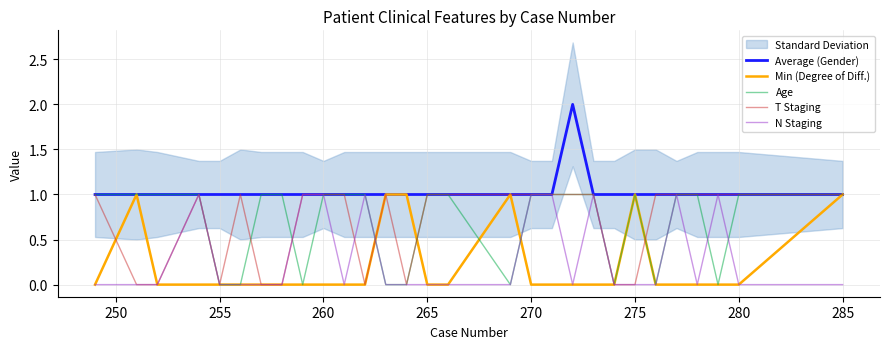

The N Staging series shows 1 at 260. True or false?

True